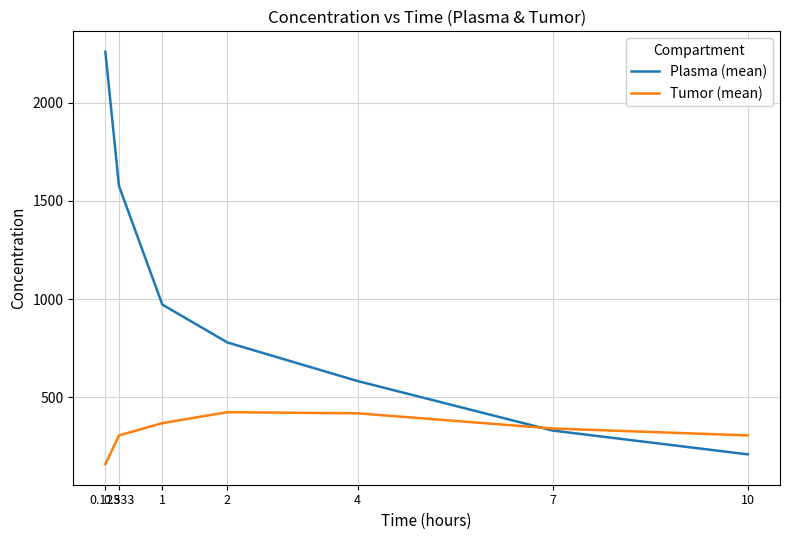

Is it true that Plasma (mean) equals 176.6 at 7?

False